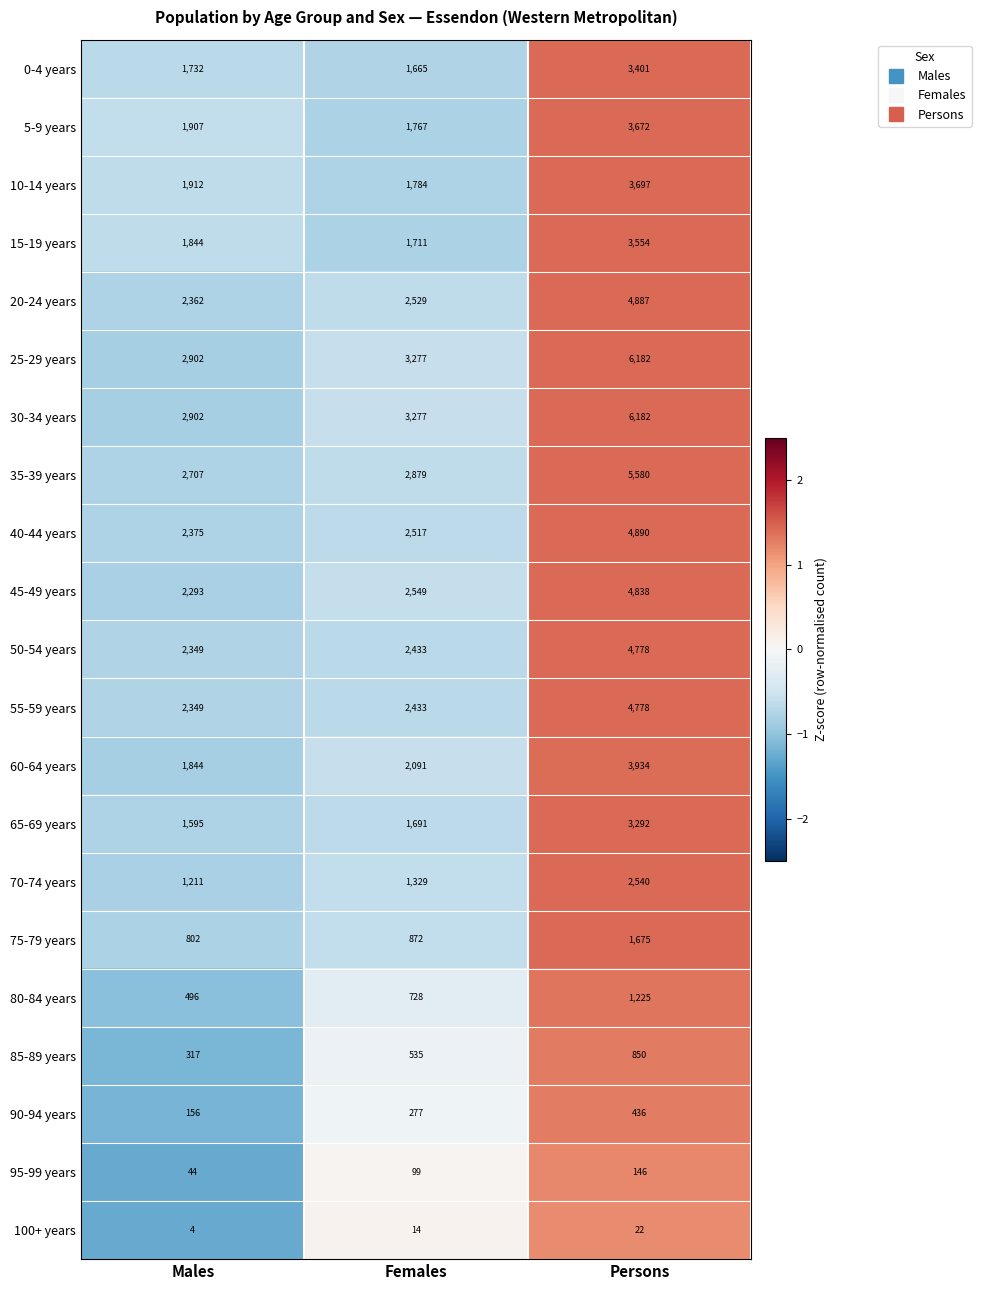

How many data points in 95-99 years are less than 99?

1